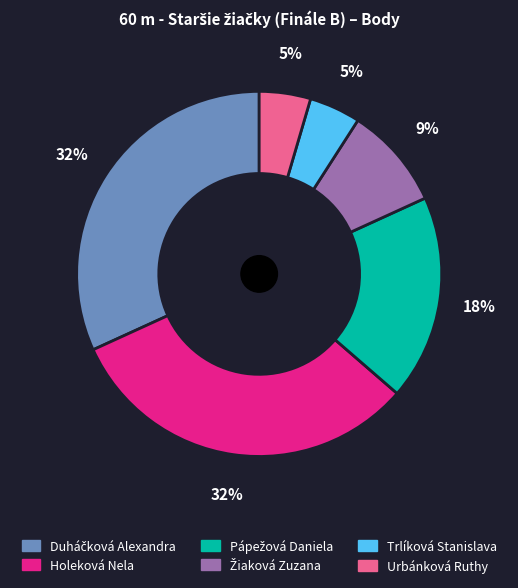

Does Holeková Nela represent more than half of the total?

No